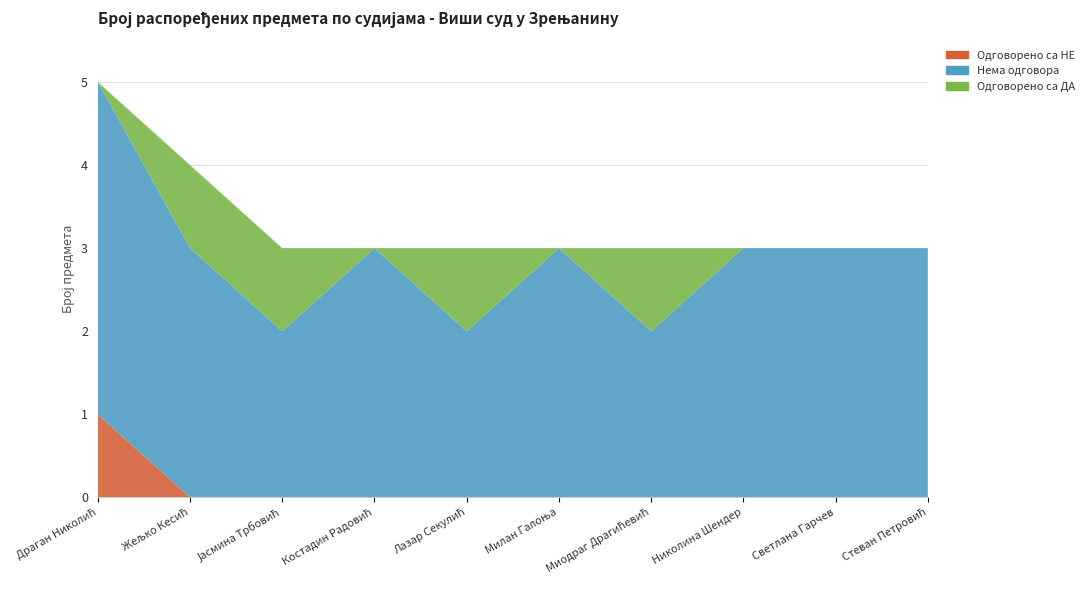

Reading right to left, what are all the values shown in this chart?

Одговорено са ДА: 0	0	0	1	0	1	0	1	1	0
Нема одговора: 3	3	3	2	3	2	3	2	3	4
Одговорено са НЕ: 0	0	0	0	0	0	0	0	0	1